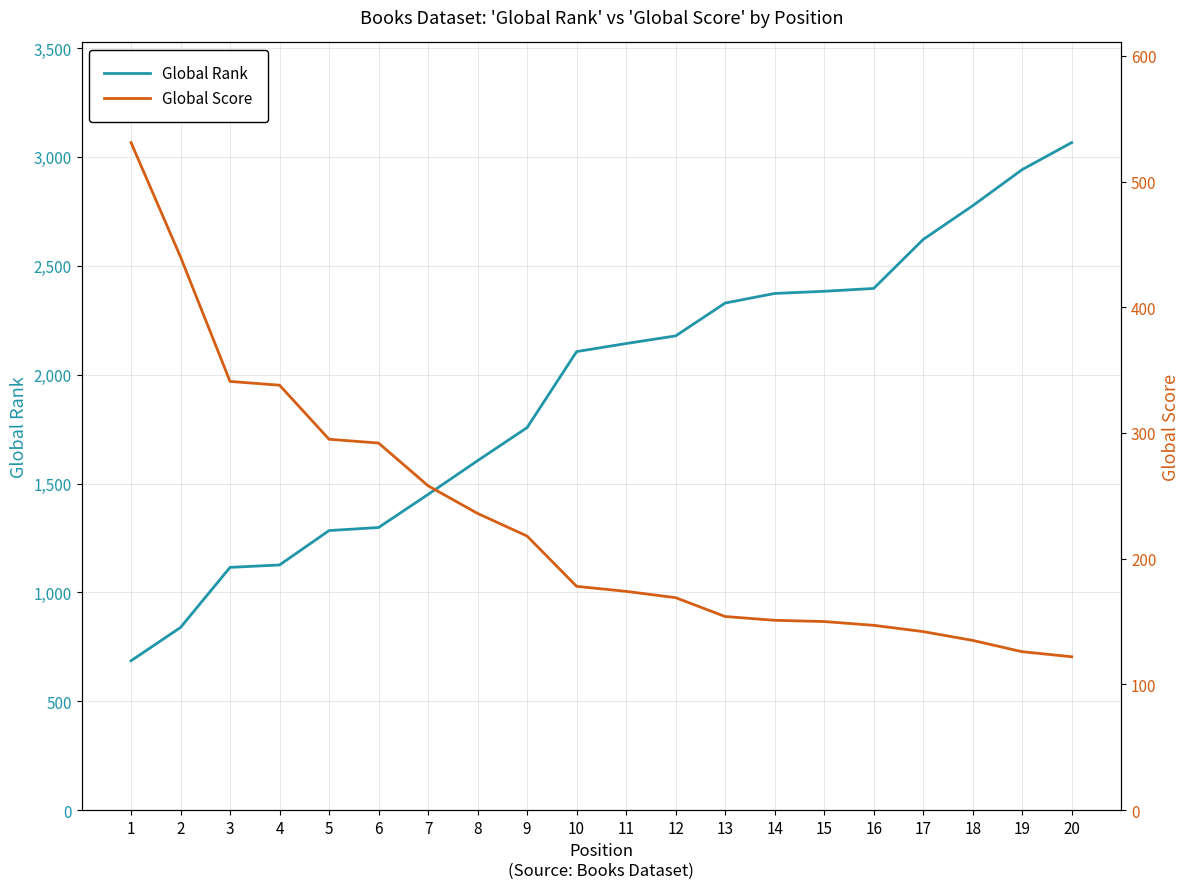

At which label does Global Score reach its peak?

1